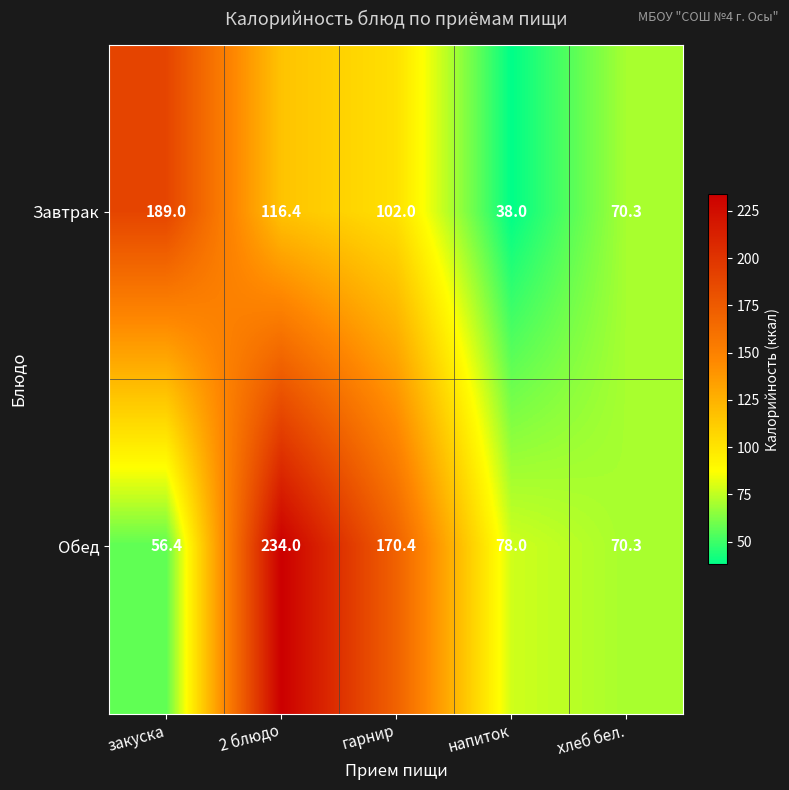

Which label corresponds to the smallest value in the chart?

напиток